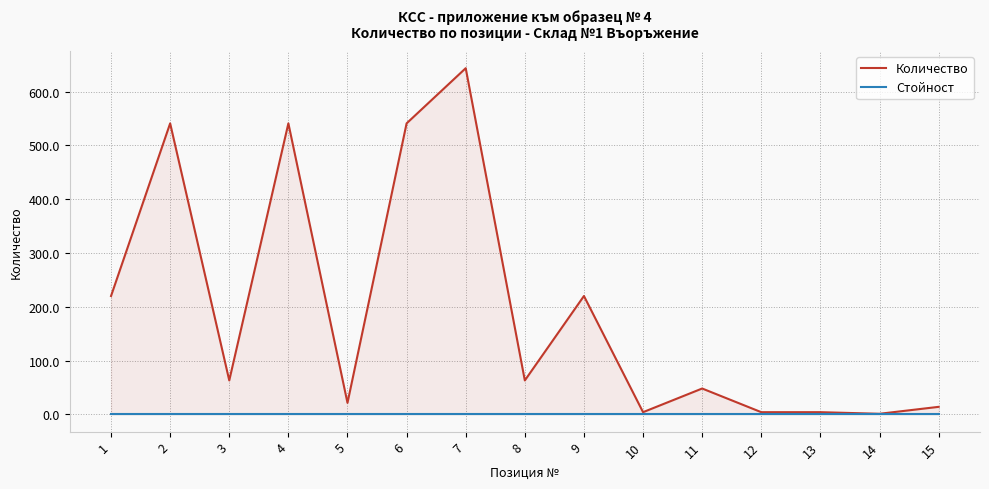

What is the difference between the highest and lowest values at 1?

220.0